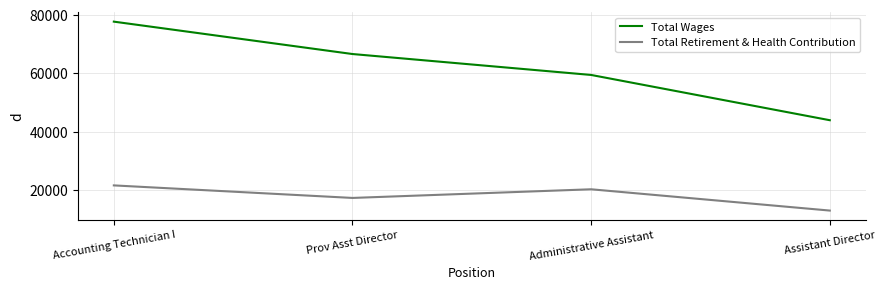

True or false: Total Wages and Total Retirement & Health Contribution cross at least once.

False